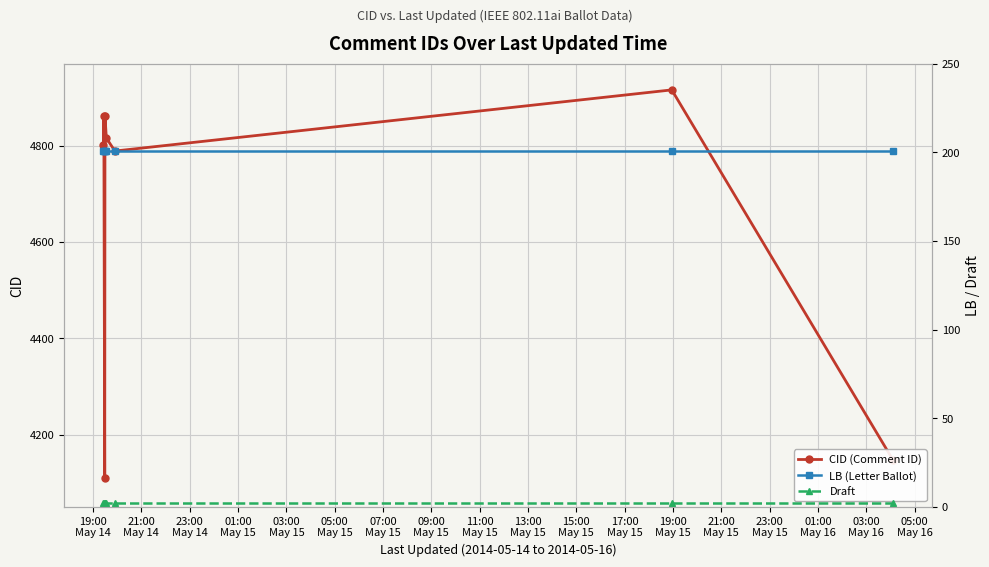

In CID (Comment ID), how many points are higher than both neighbors (excluding endpoints)?

3